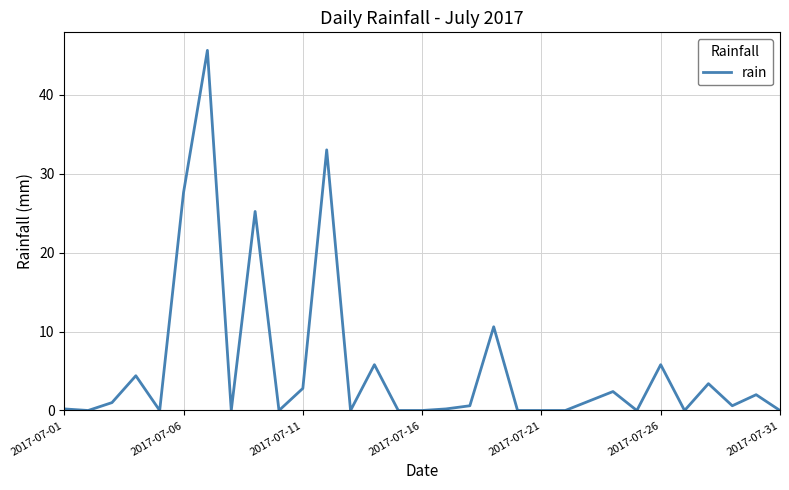

What is the maximum value shown in the chart?

45.6